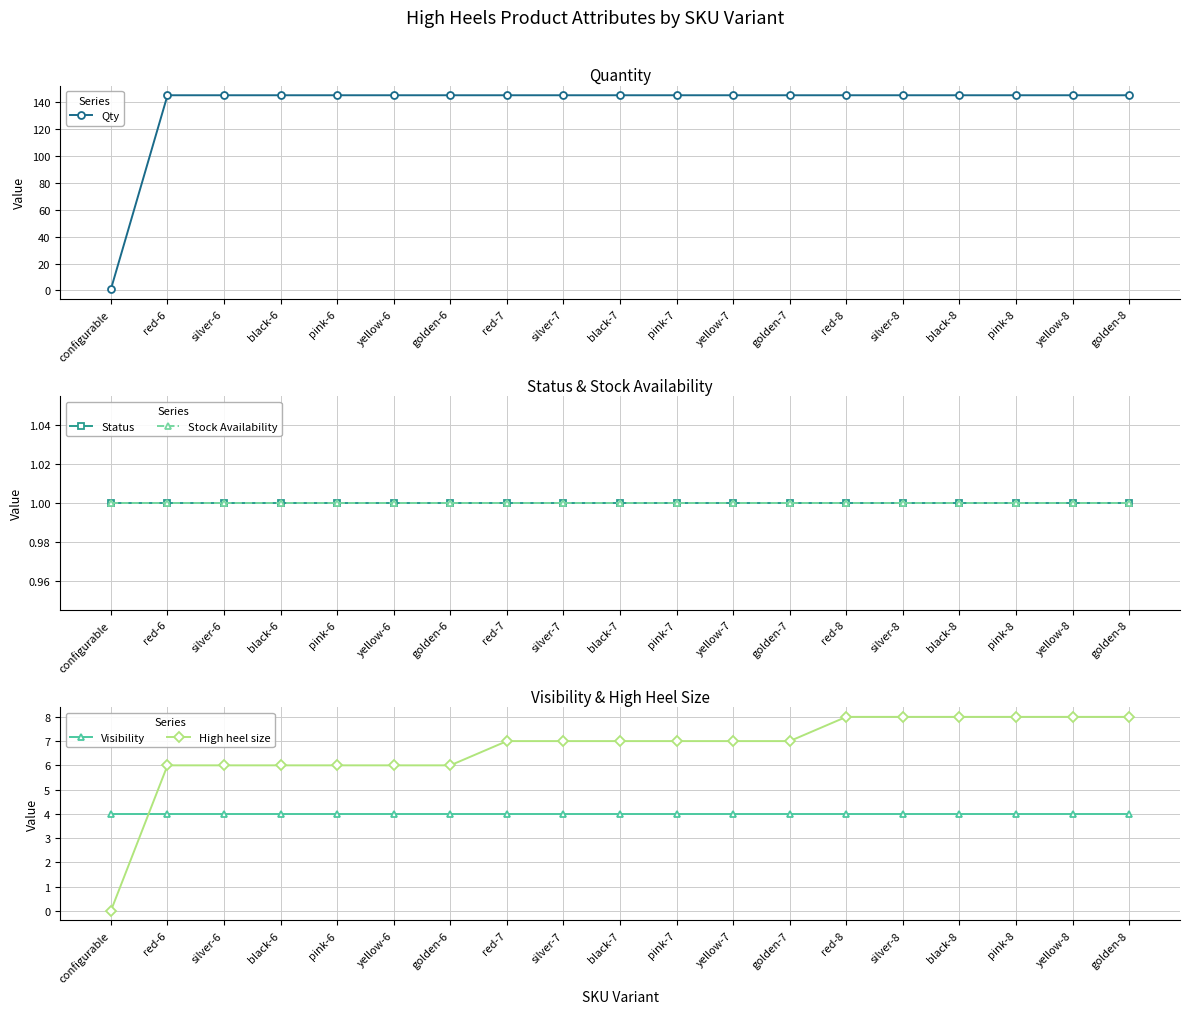

True or false: Qty and Status cross at least once.

False